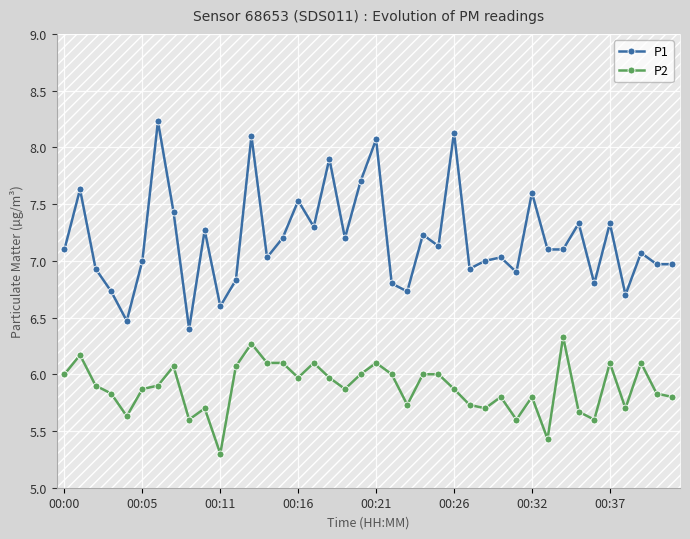

List the series in order of their overall mean, lowest first.

P2, P1